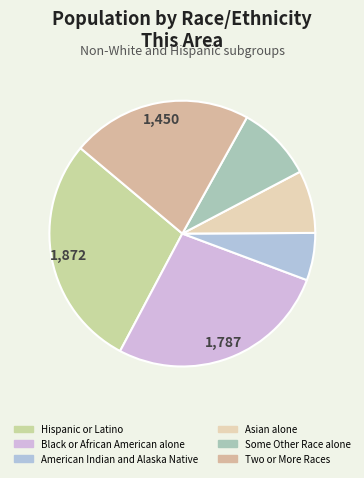

How many slices are in this pie chart?

6